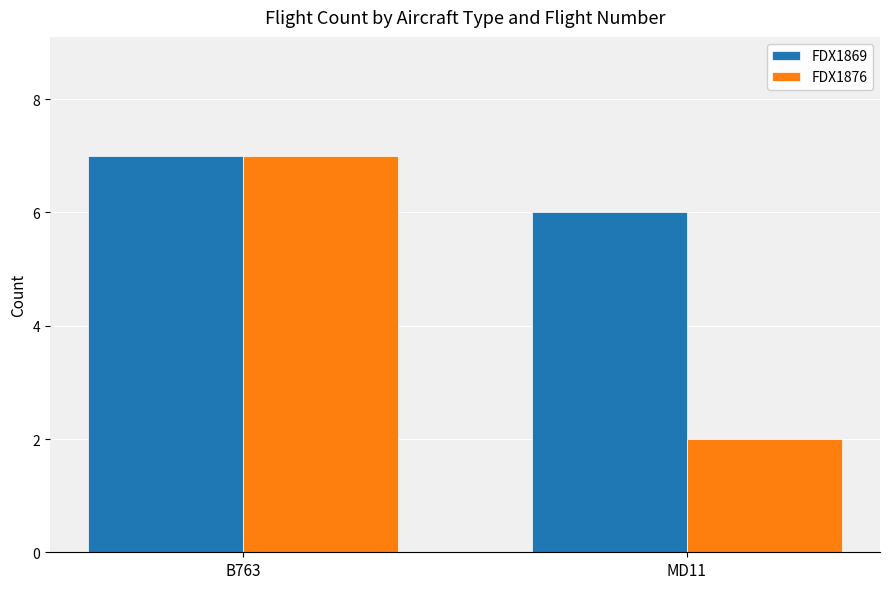

Which series has the widest spread of values?

FDX1876